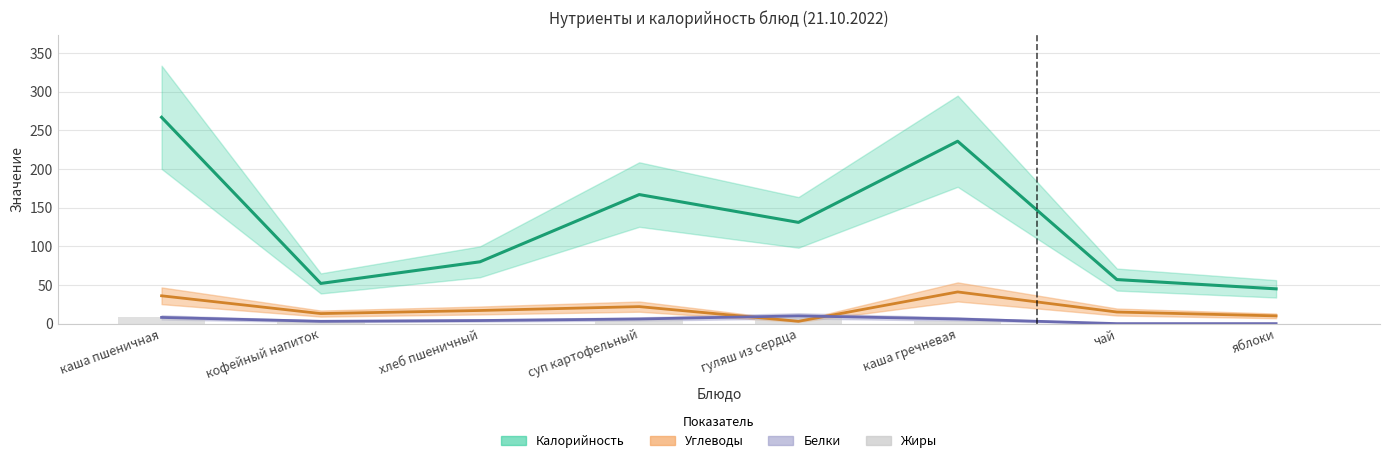

What position from the right is чай?

2